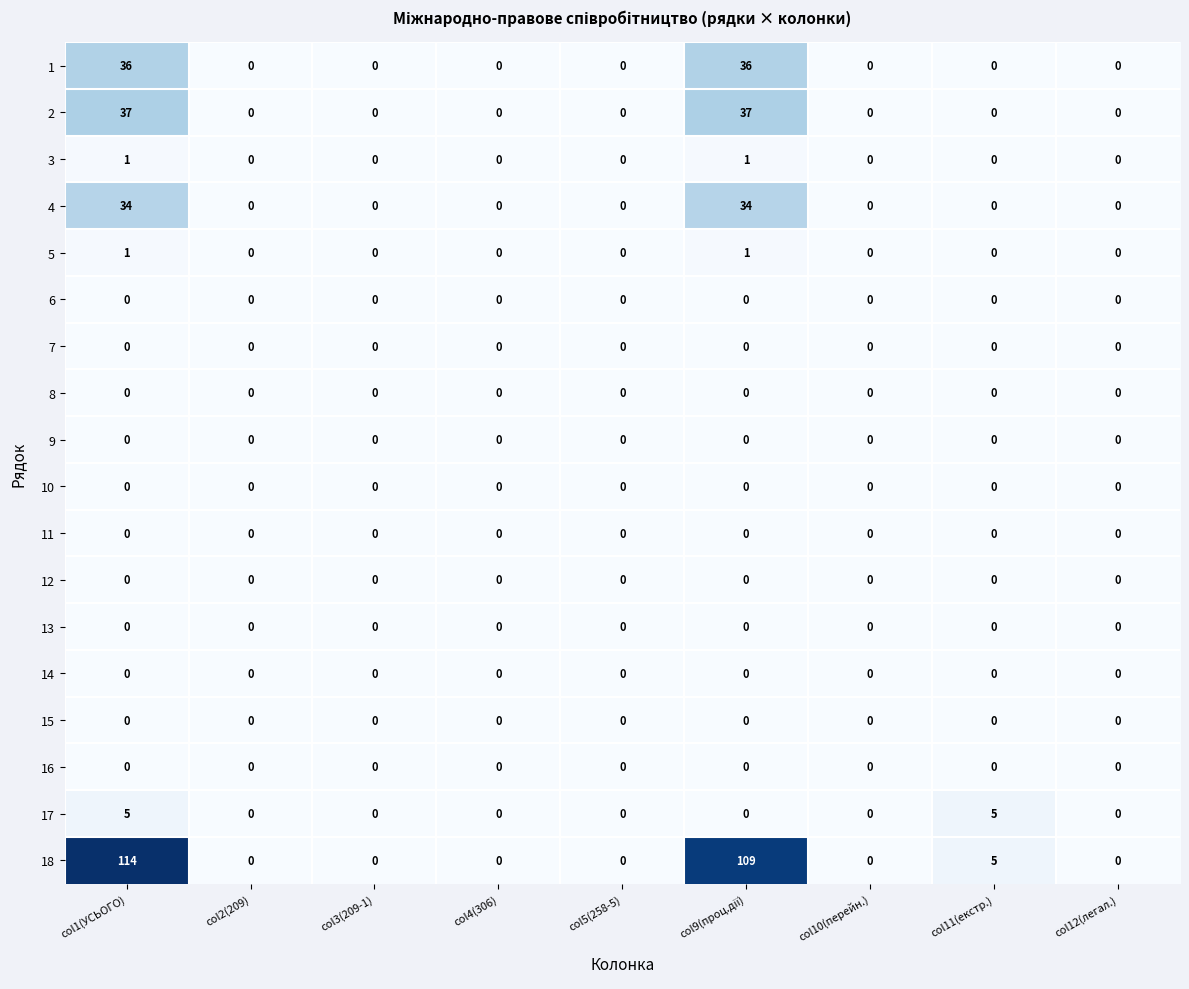

The 3 series shows 0 at col11(екстр.). True or false?

True